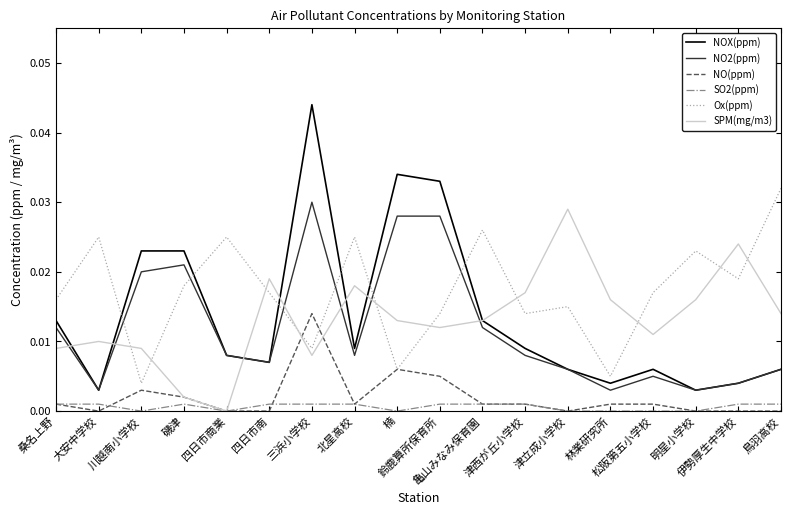

Is the value of SPM(mg/m3) at 大安中学校 greater than the value of SO2(ppm) at 津西が丘小学校?

Yes